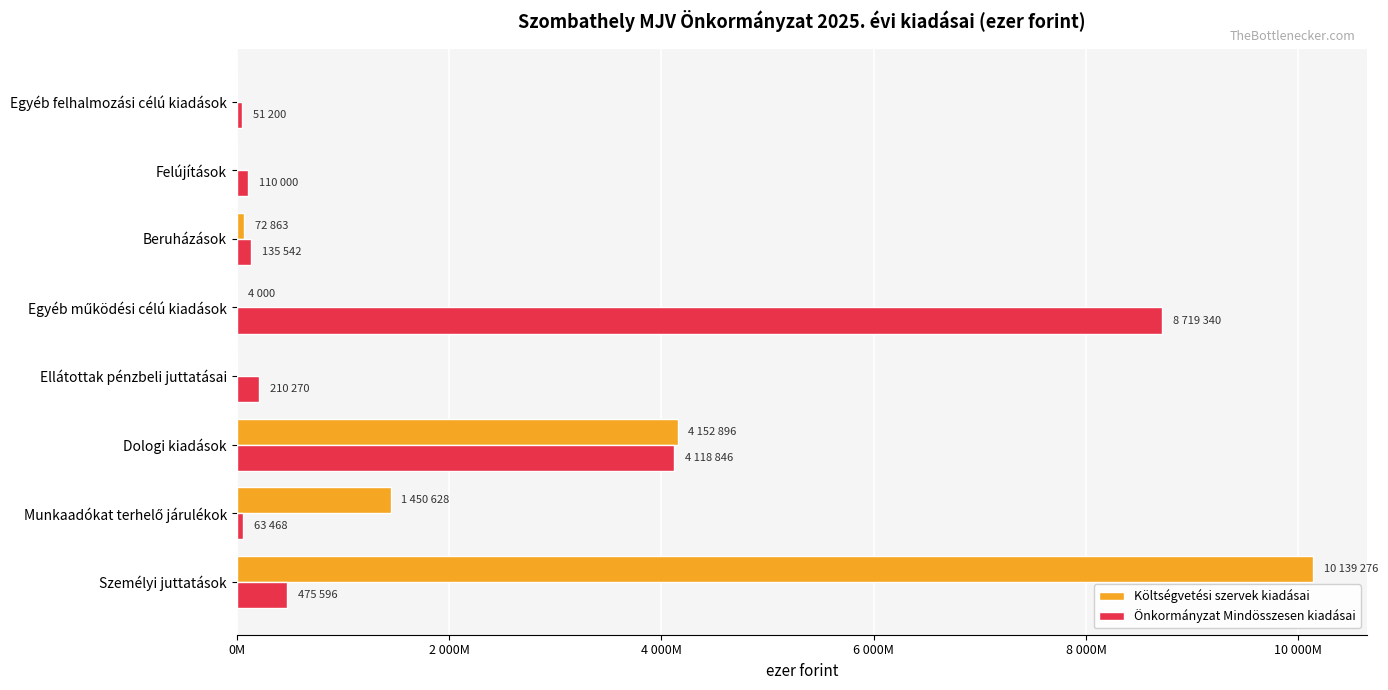

What are all the series names shown in the legend?

Költségvetési szervek kiadásai, Önkormányzat Mindösszesen kiadásai